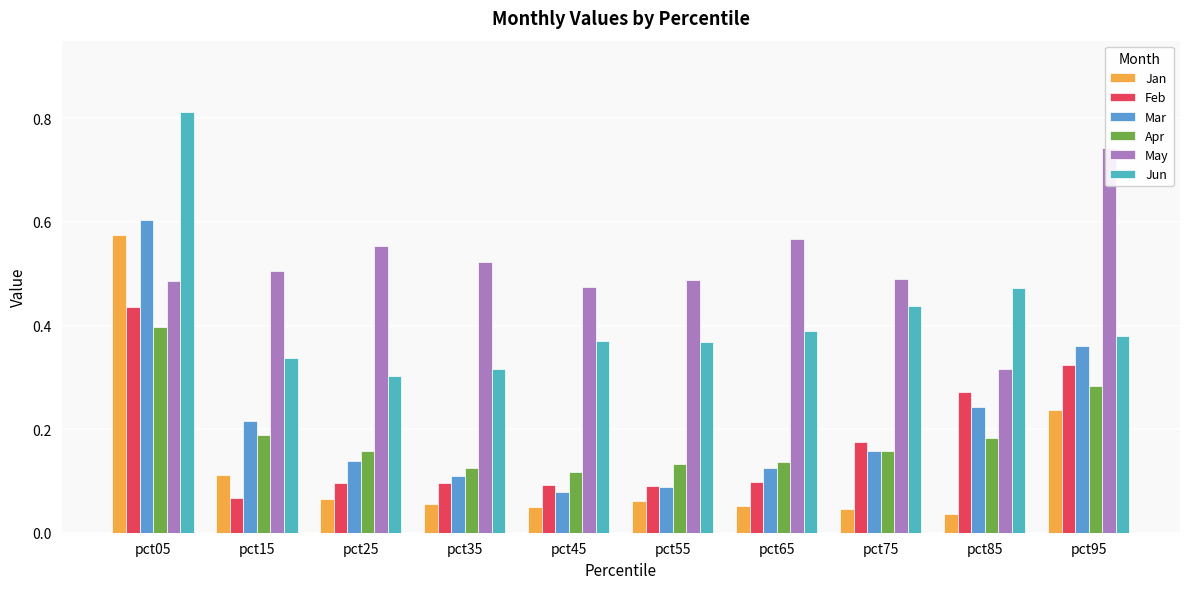

What is the difference between the highest and lowest values at pct45?

0.4